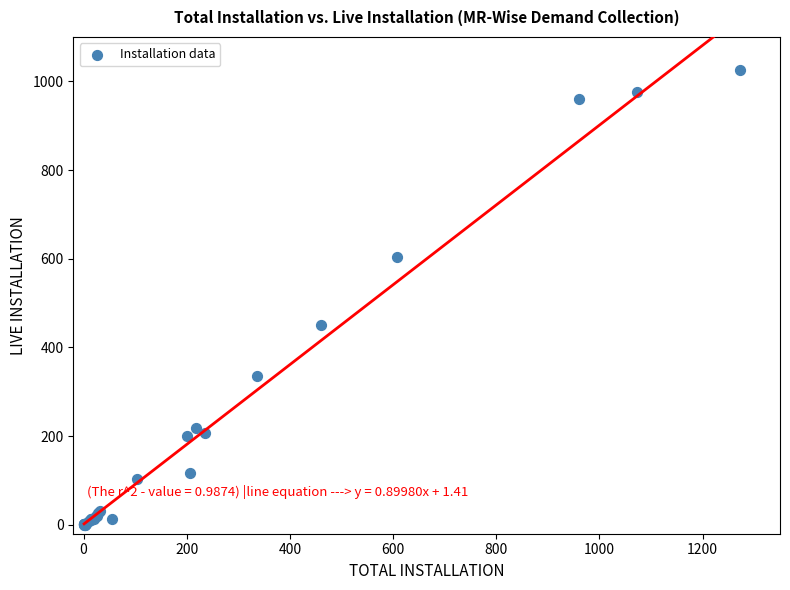

What Y value in the scatter plot is closest to 513?

451